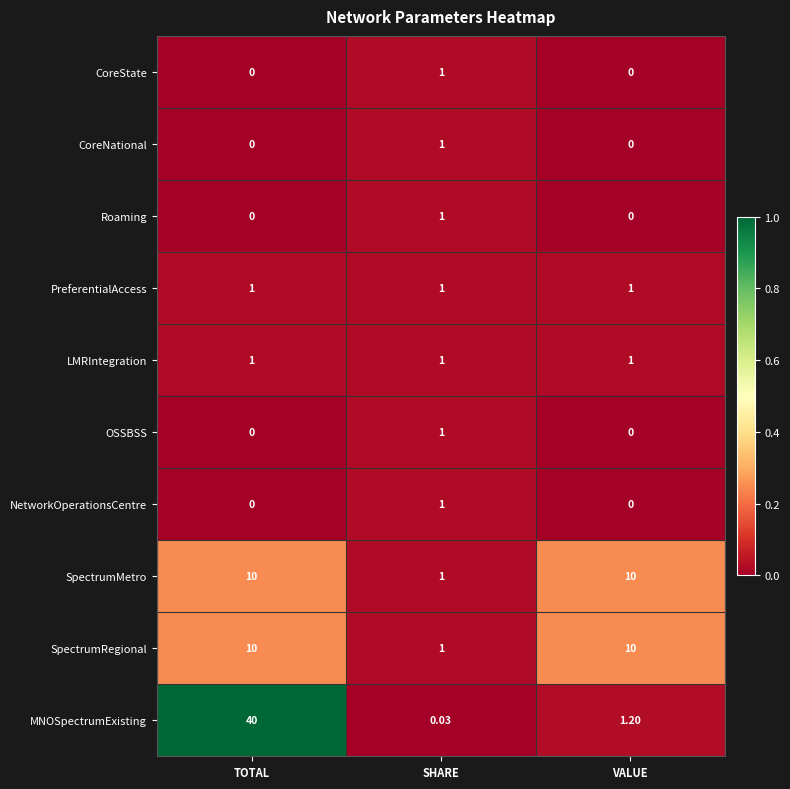

Which series has the widest spread of values?

MNOSpectrumExisting